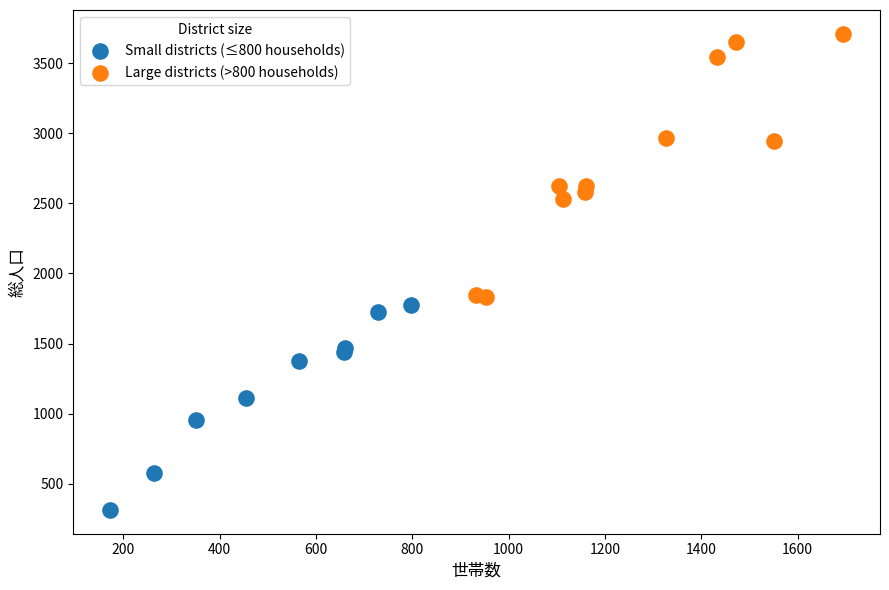

Which series reaches the maximum Y coordinate?

Large districts (>800 households)